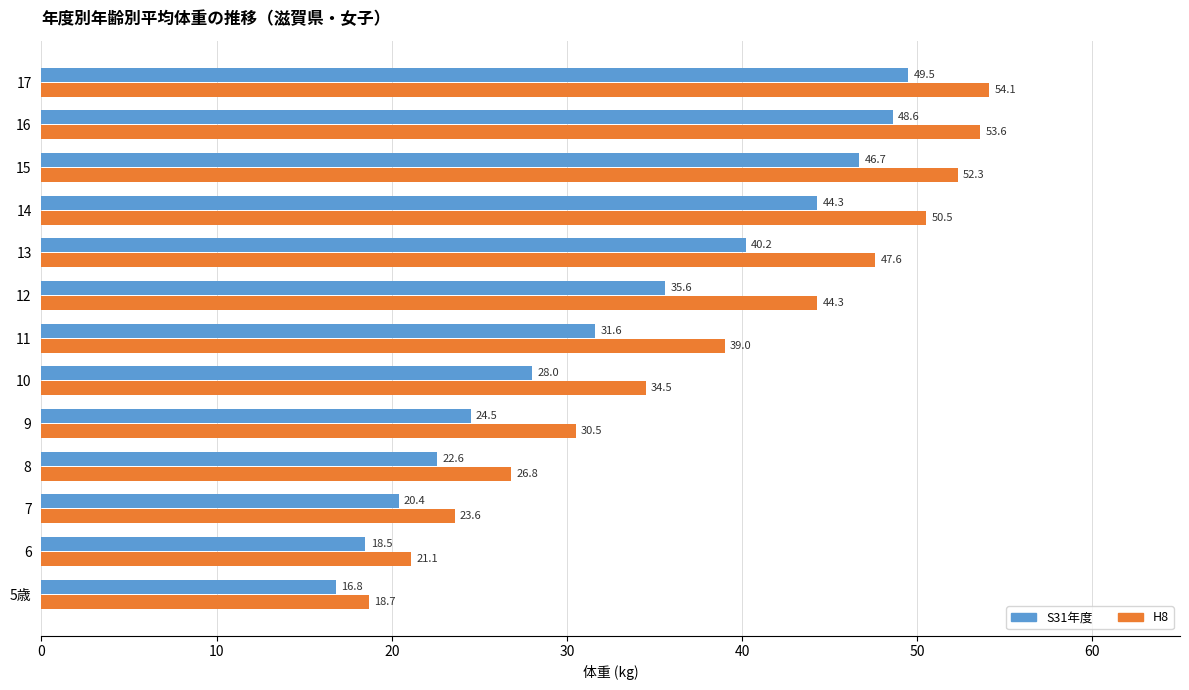

Rank the series at 11 from highest to lowest value.

H8, S31年度